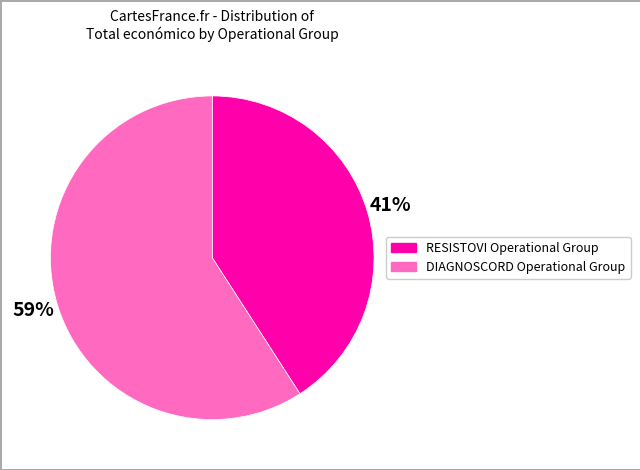

Does any single category account for the majority?

Yes